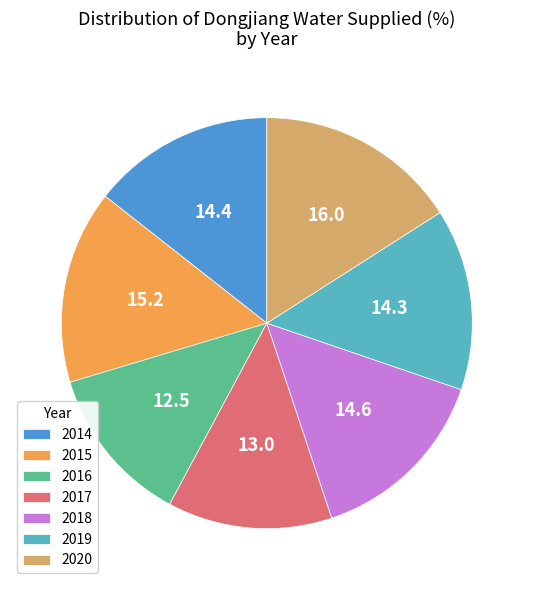

How many segments does this pie chart have?

7